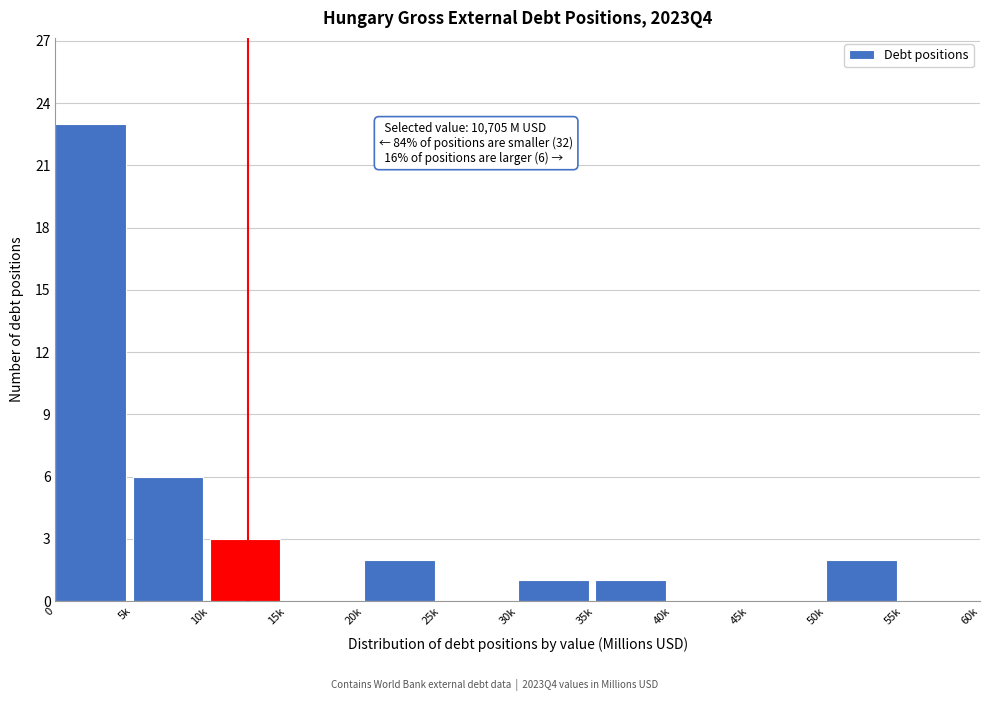

Reading left to right, extract all data points from this chart.

0=23	5k=6	10k=3	15k=0	20k=2	25k=0	30k=1	35k=1	40k=0	45k=0	50k=2	55k=0